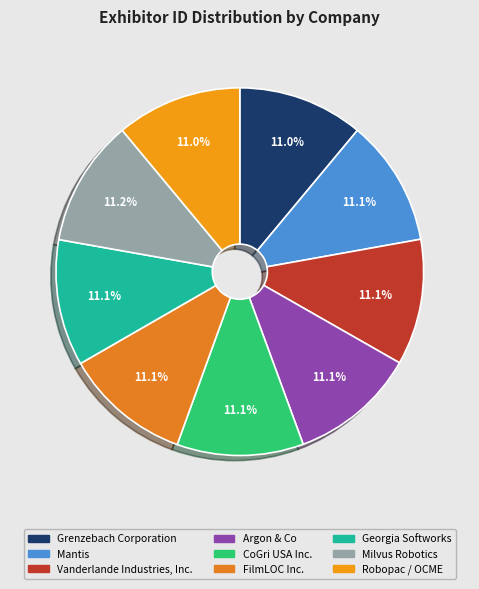

Is it true that Mantis is 20% of the pie?

False